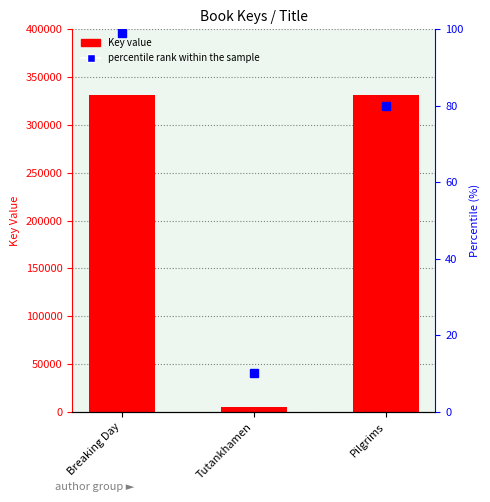

Reading right to left, list all the values displayed in this chart.

331461	5378	331778